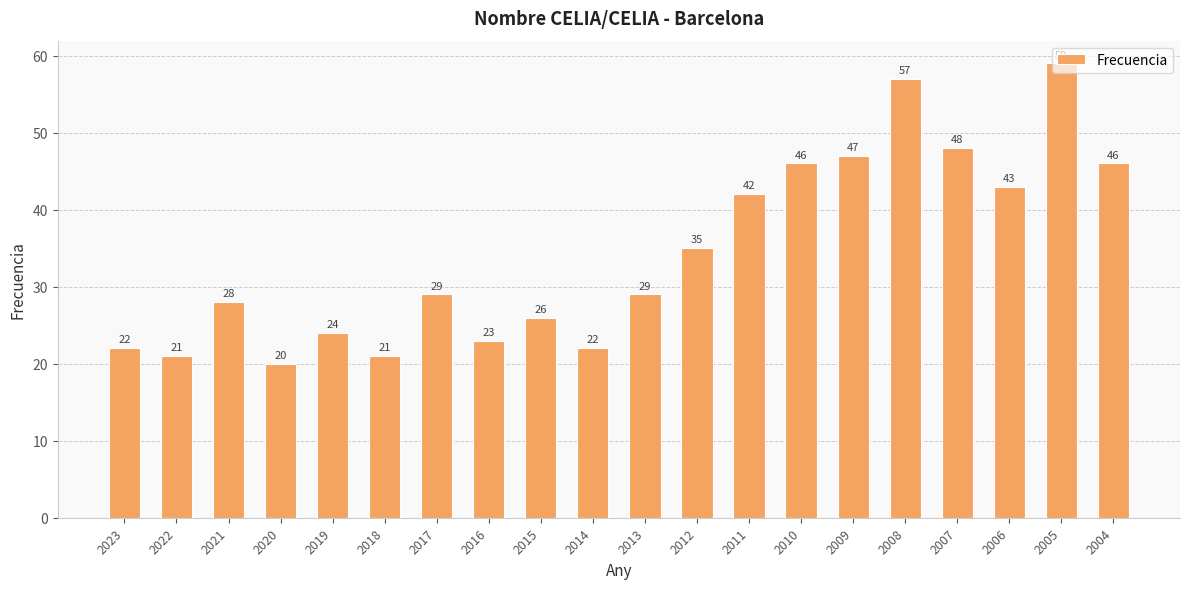

Read the value at 2006.

43